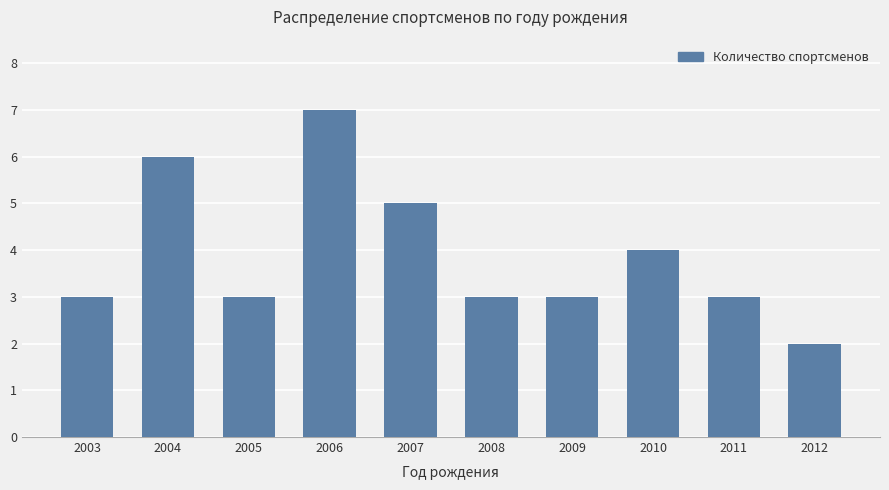

Where is the data nearest to the value 4?

2010